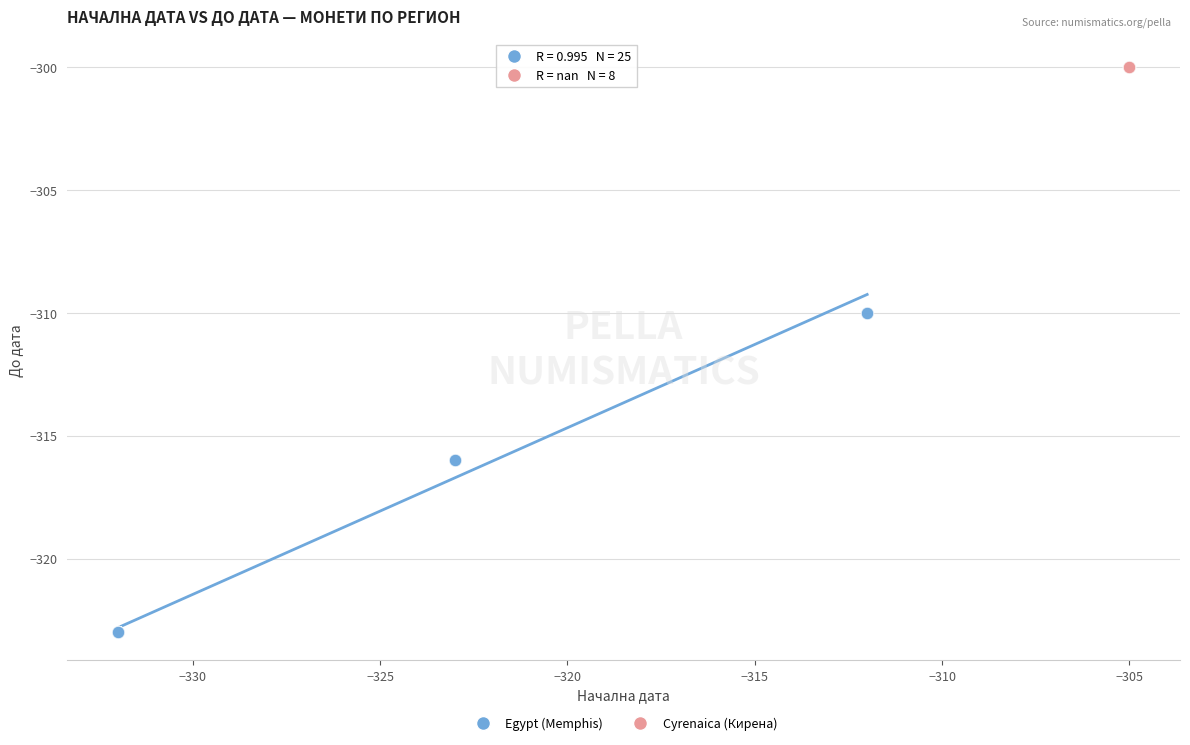

Which series contains the highest Y value?

Cyrenaica (Кирена)